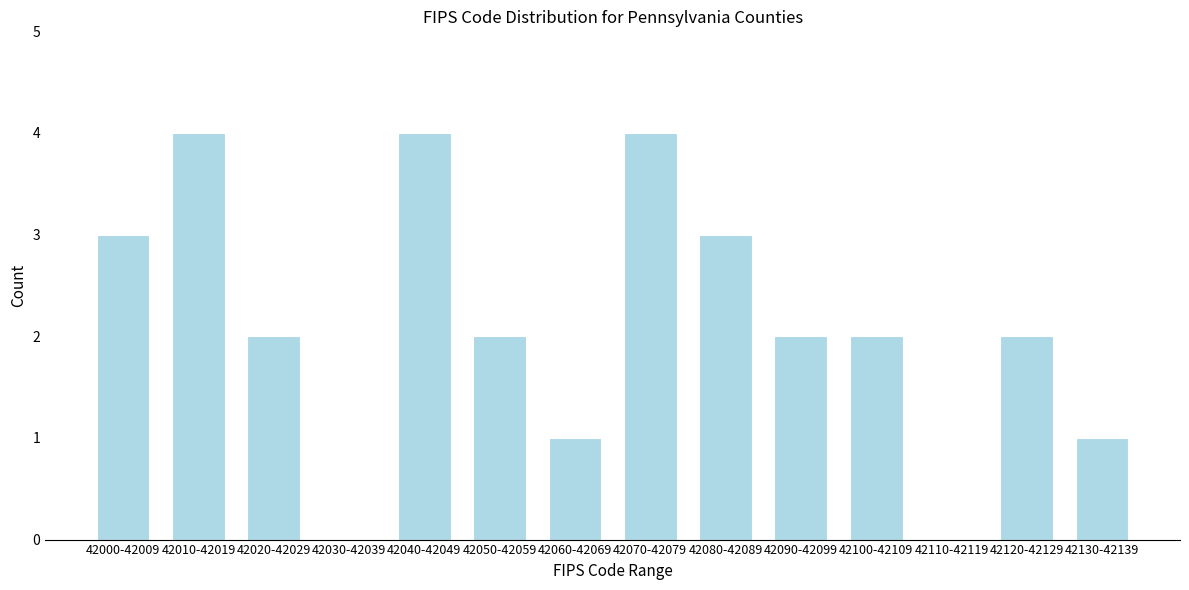

Reading right to left, what are all the values shown in this chart?

42130-42139=1	42120-42129=2	42110-42119=0	42100-42109=2	42090-42099=2	42080-42089=3	42070-42079=4	42060-42069=1	42050-42059=2	42040-42049=4	42030-42039=0	42020-42029=2	42010-42019=4	42000-42009=3